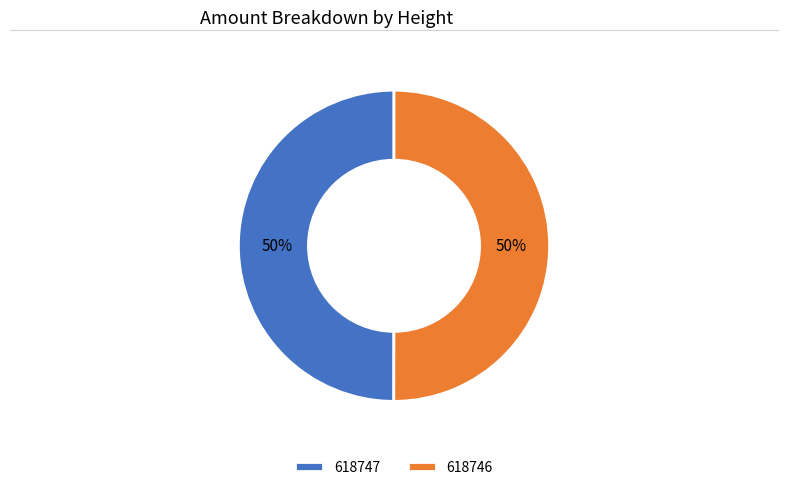

To the nearest percent, what percentage of the pie is 618746?

50%